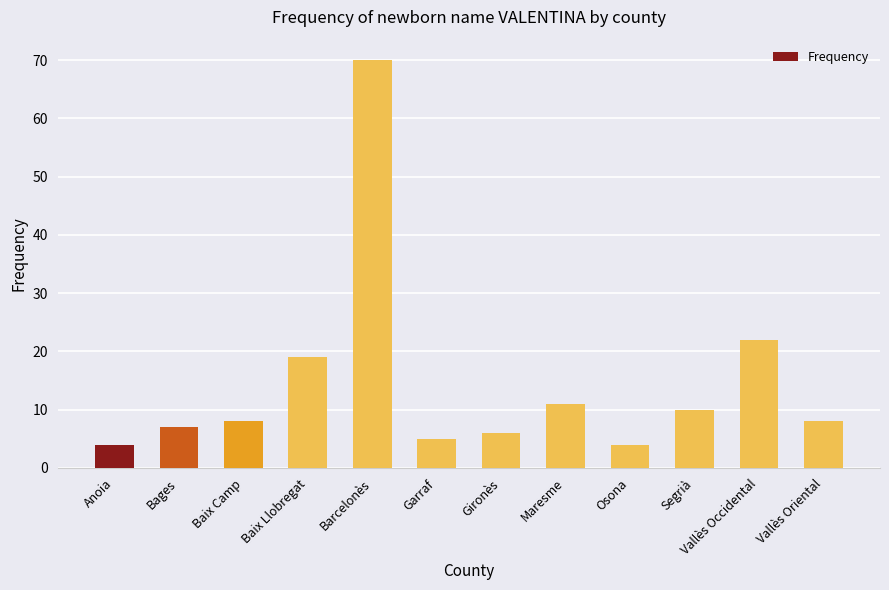

What is the label of the 2nd bar from the left?

Bages